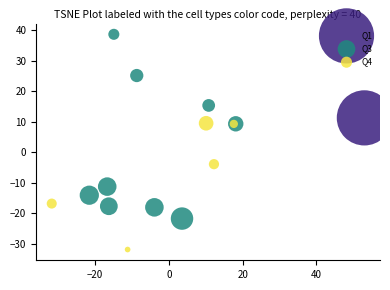

Which series reaches the minimum Y coordinate?

Q4